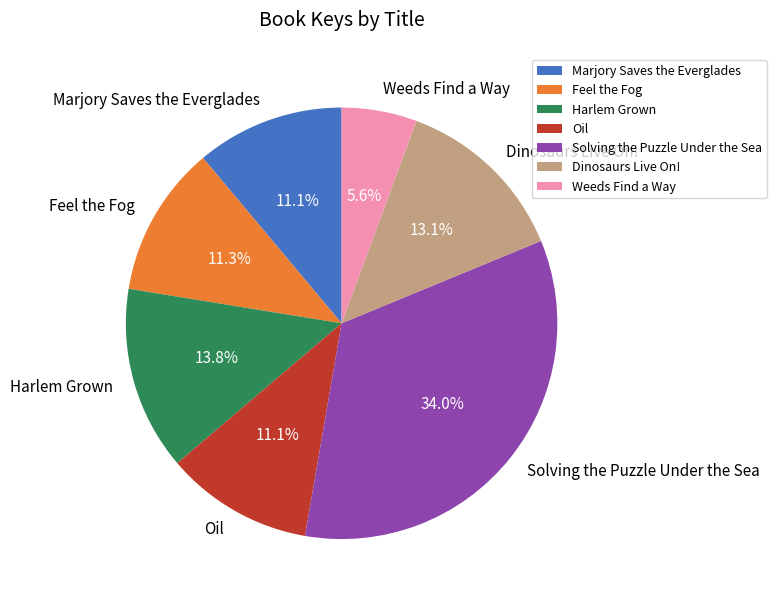

What is the total percentage of Marjory Saves the Everglades and Weeds Find a Way?

16.7%